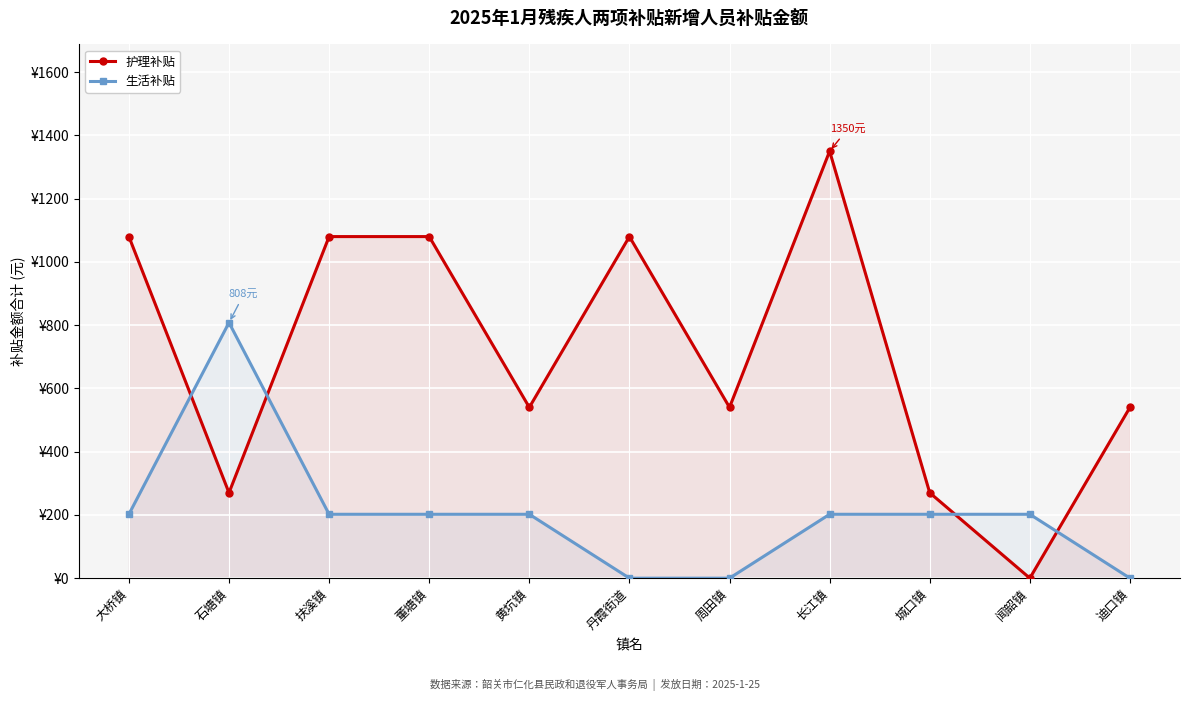

True or false: 生活补贴 has a value of 202 at 黄坑镇.

True